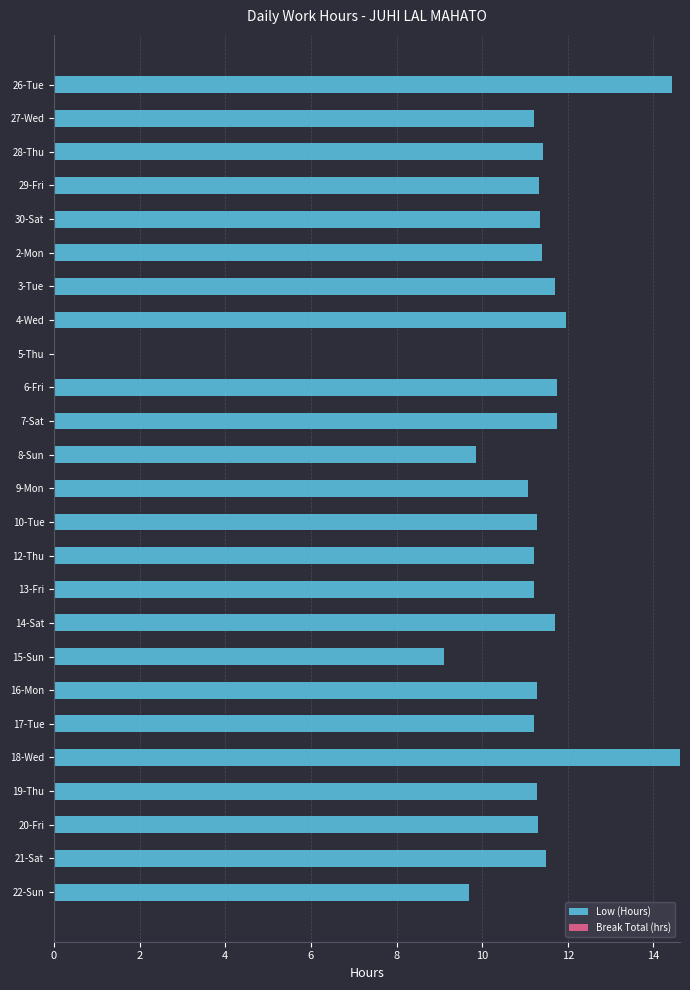

What is the sum of the values at 22-Sun and 10-Tue?

21.0